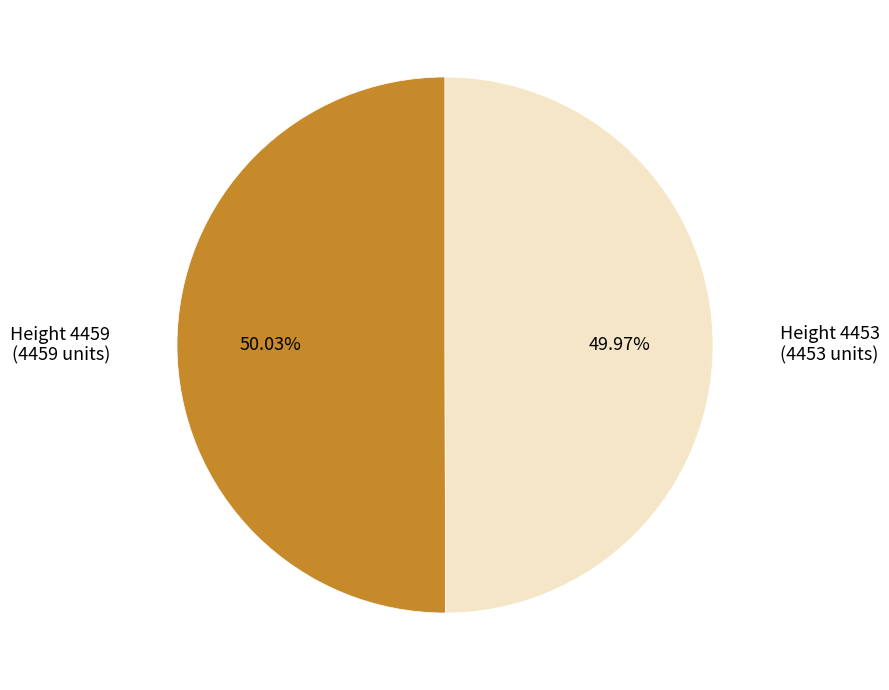

Does any single category account for the majority?

Yes